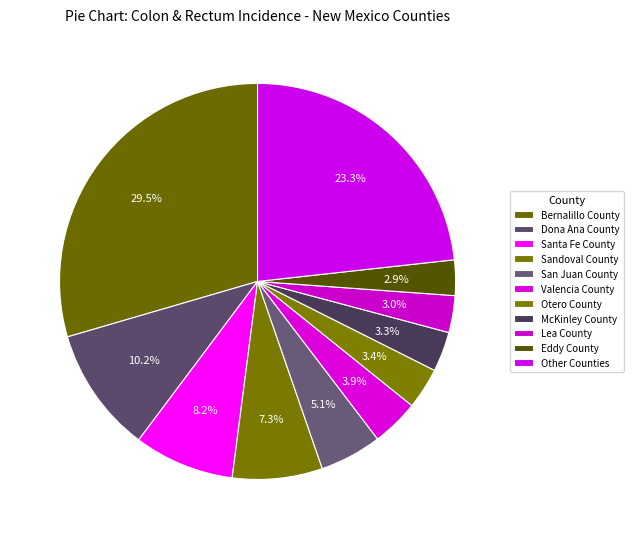

The Eddy County slice represents 3% of the pie. True or false?

True